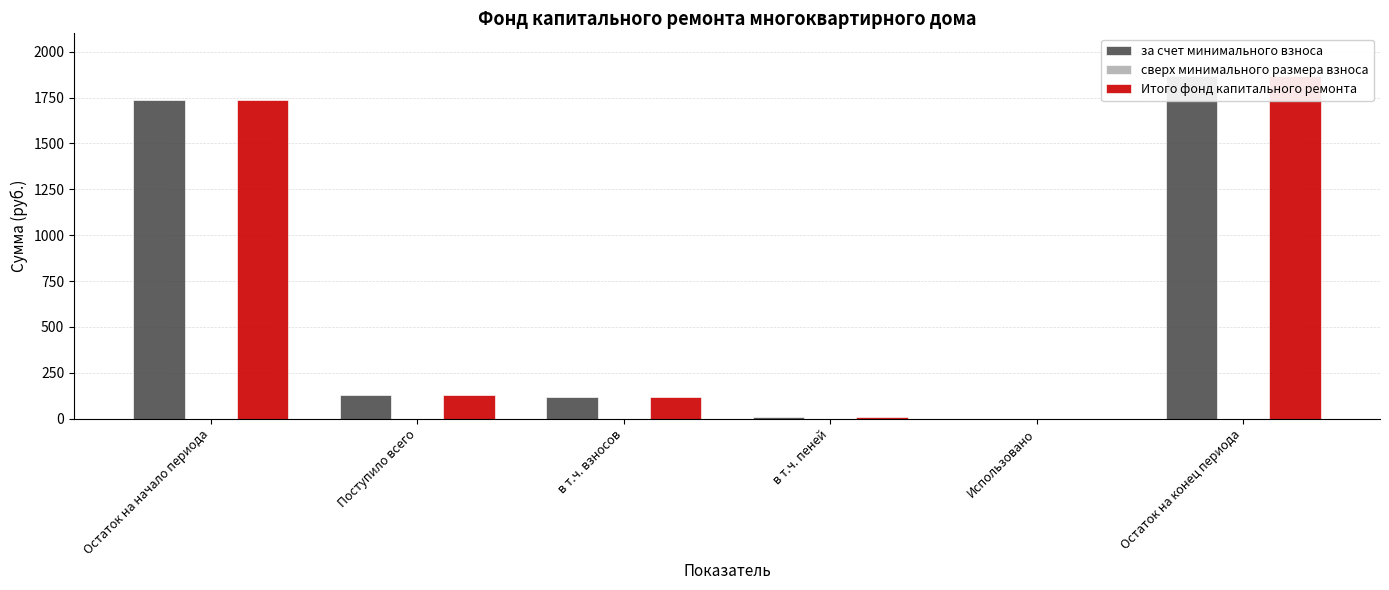

Which category has the lowest value across all series?

Использовано